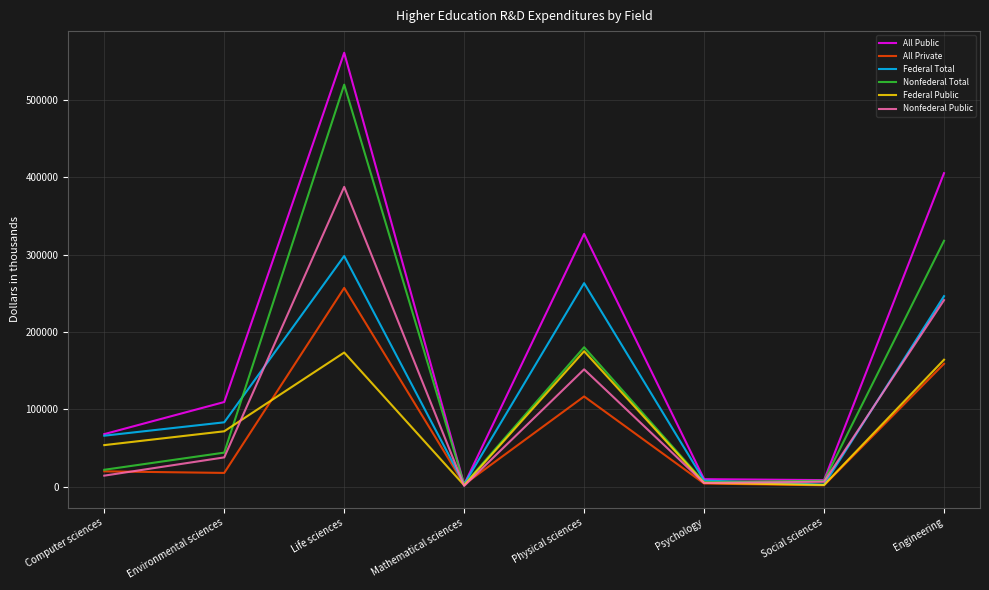

Which category has the highest value across all series?

Life sciences